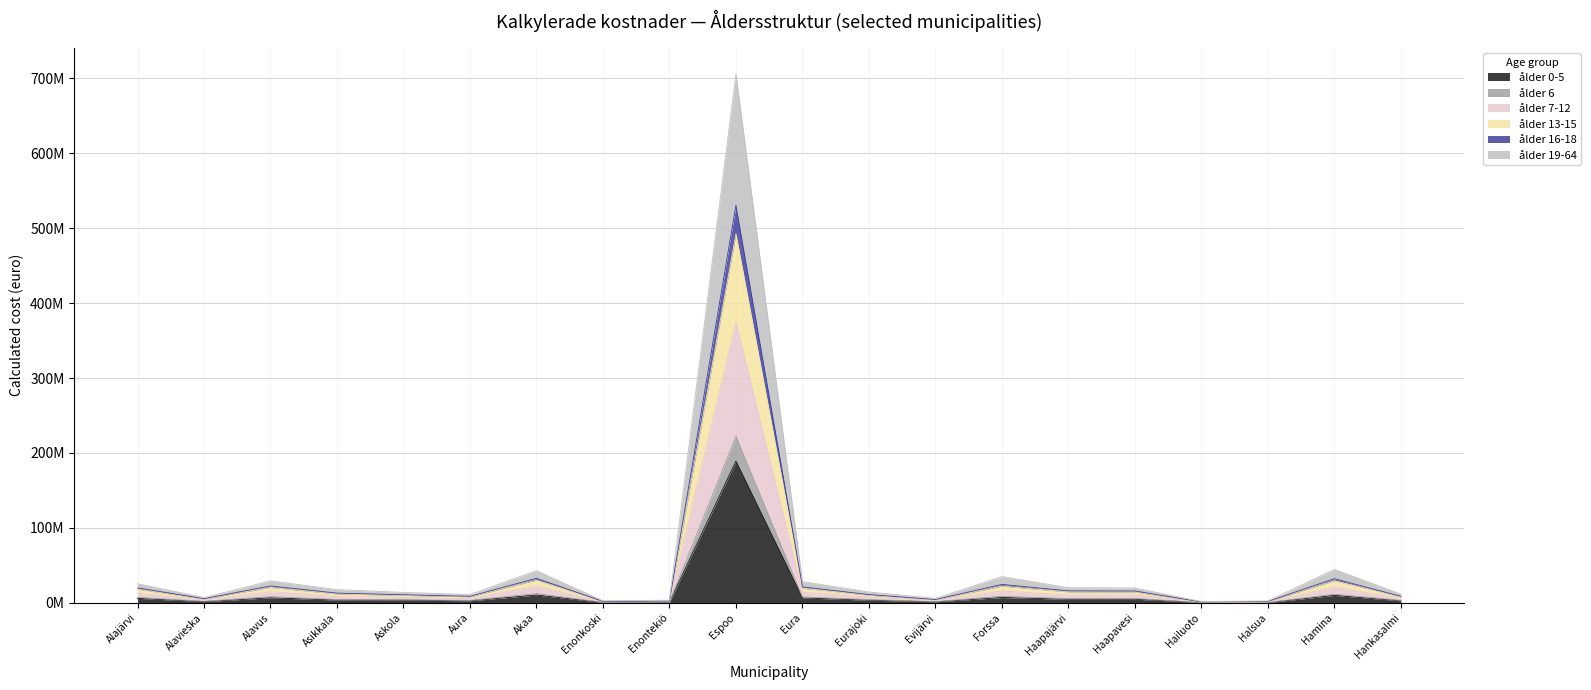

What is the difference between the highest and lowest values at Haapavesi?

14926821.4